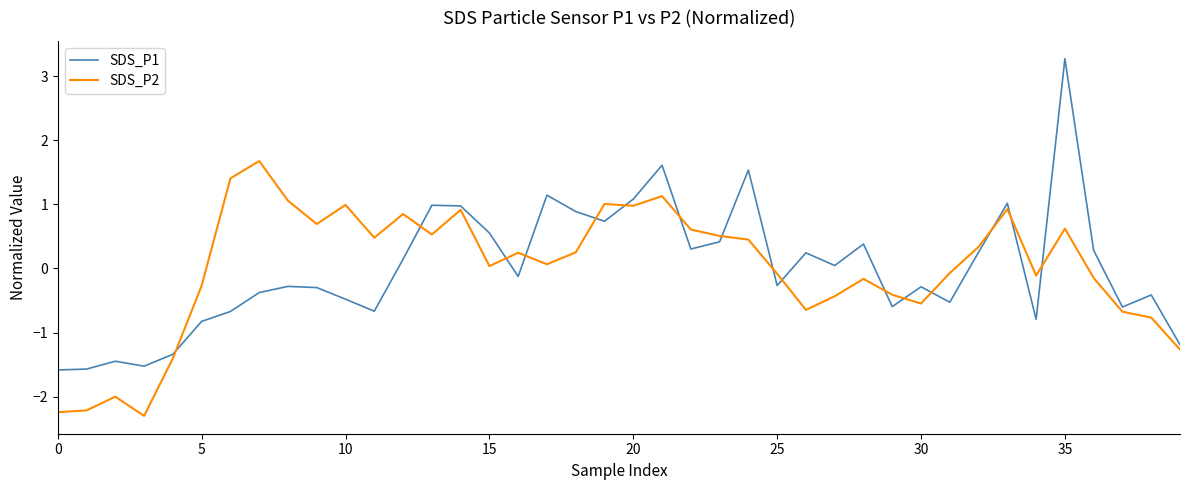

How many negative values does the SDS_P2 series have?

18